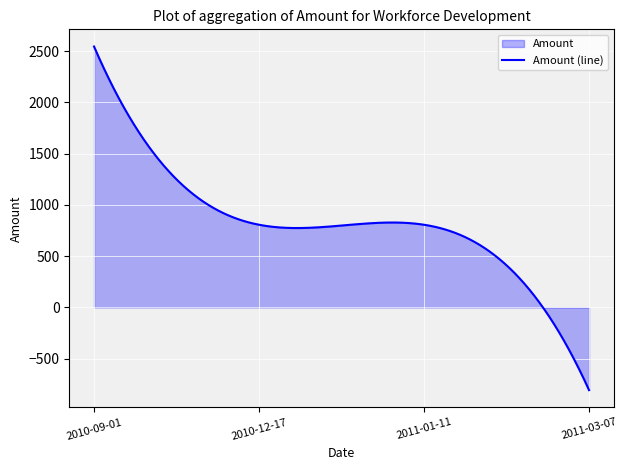

How many data points are less than 806?

1